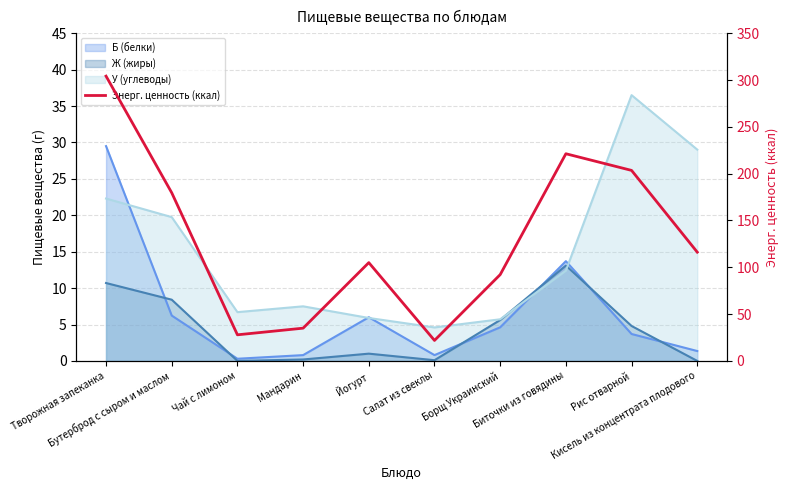

Between Чай с лимоном and Мандарин, which is larger?

Мандарин